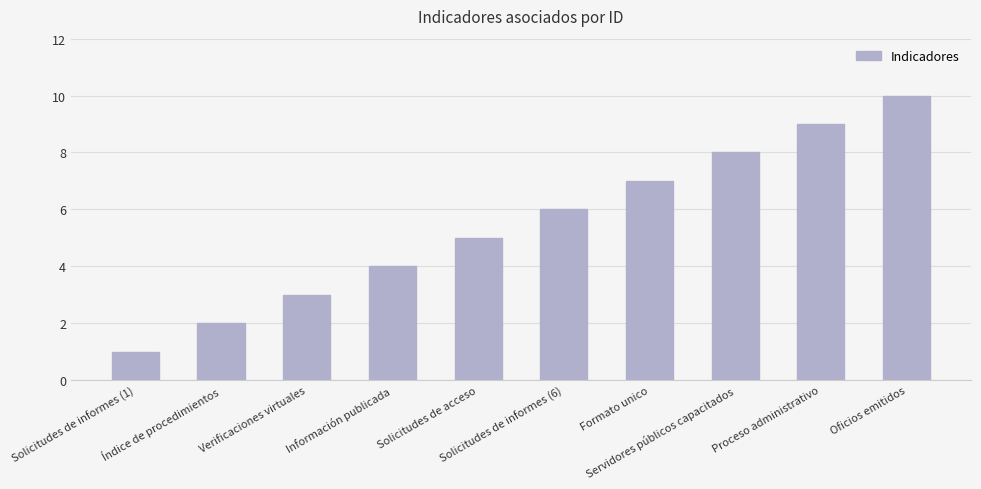

At which label is the value closest to 5?

Solicitudes de acceso